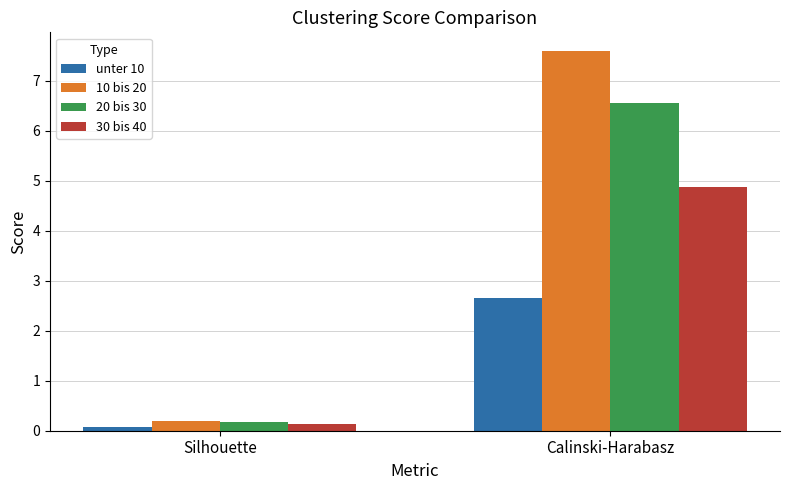

What is the sum of all unter 10 values?

2.7